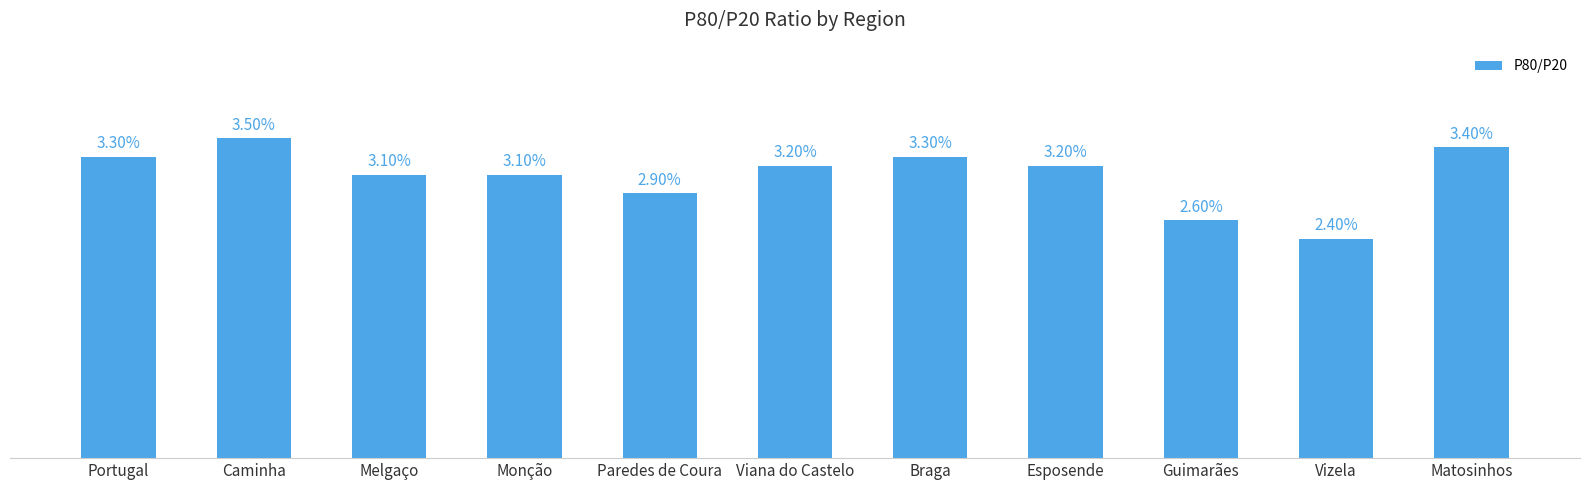

At which category does the chart reach its minimum across all series?

Vizela